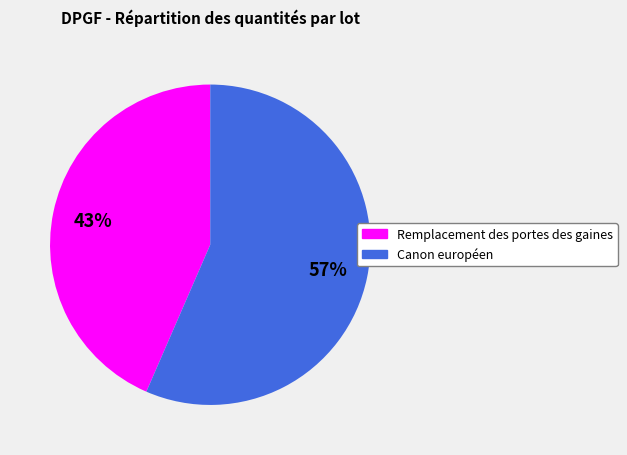

To the nearest percent, what portion does Remplacement des portes des gaines represent?

43%